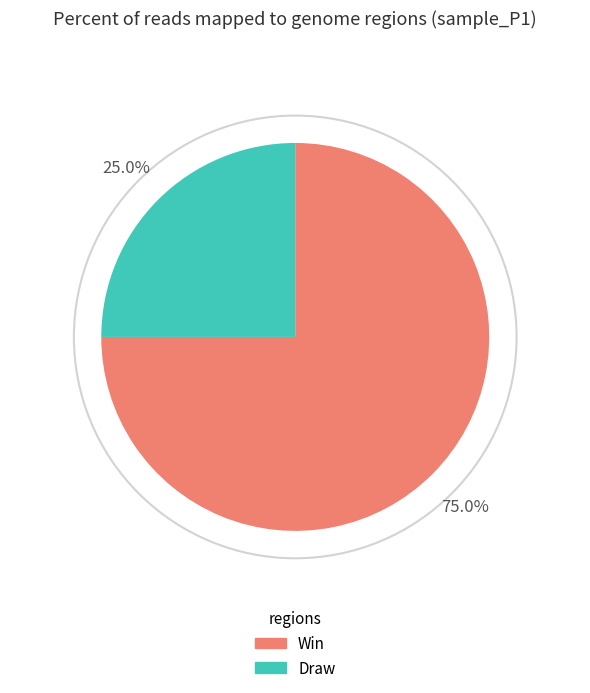

How many slices are in this pie chart?

2